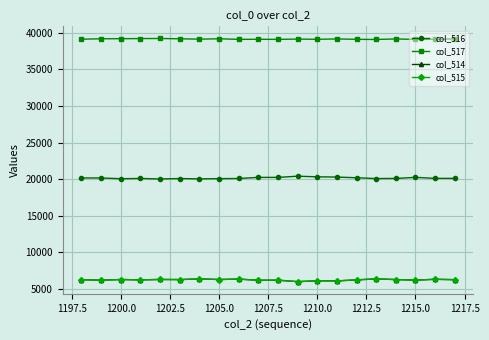

True or false: col_517 and col_516 intersect in this chart.

False